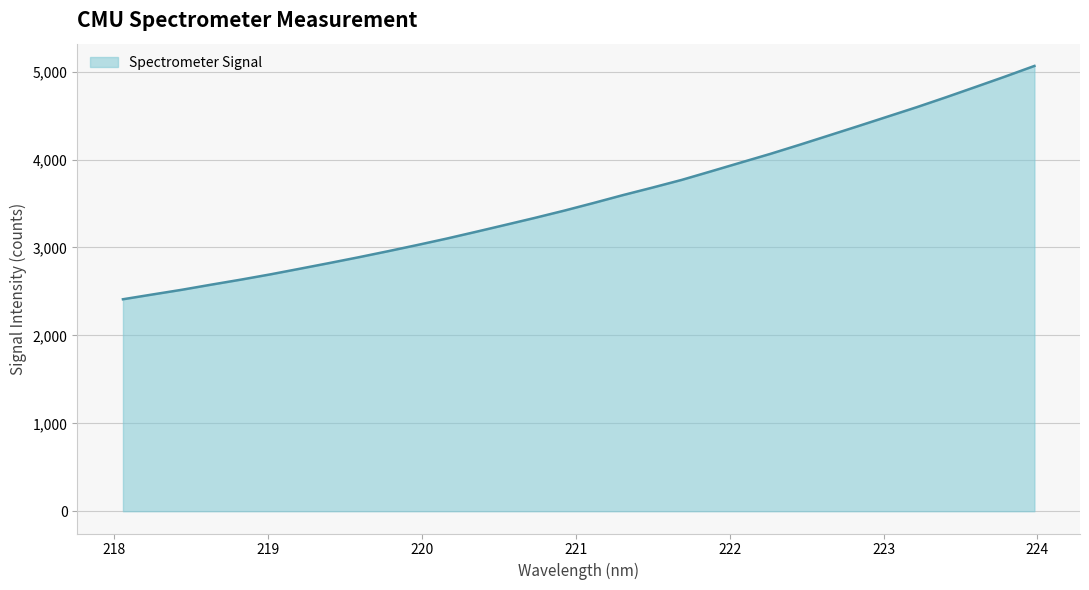

What is the greatest value displayed?

5064.2